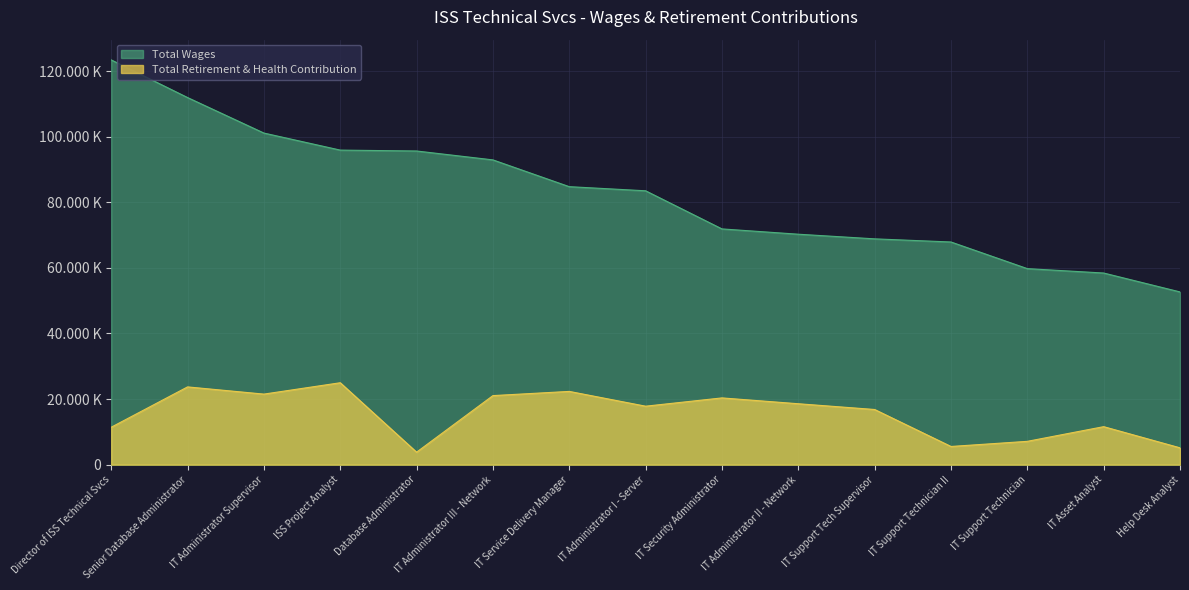

True or false: Total Retirement & Health Contribution and Total Wages cross at least once.

False